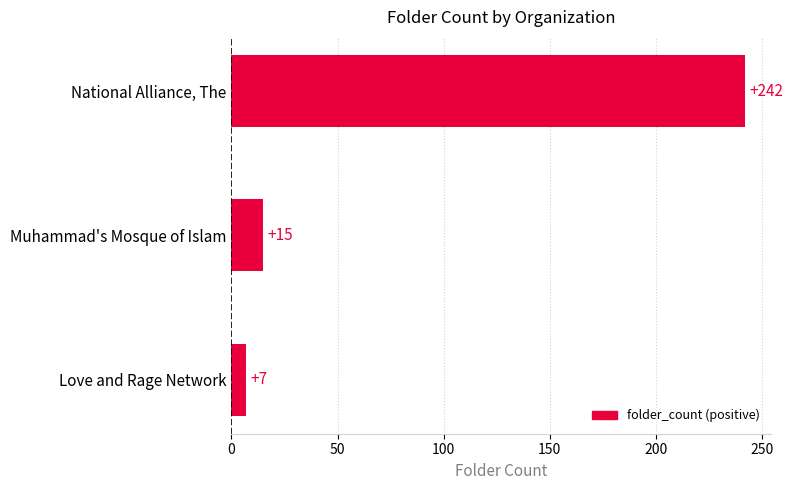

What is the difference between the second highest and minimum values?

8